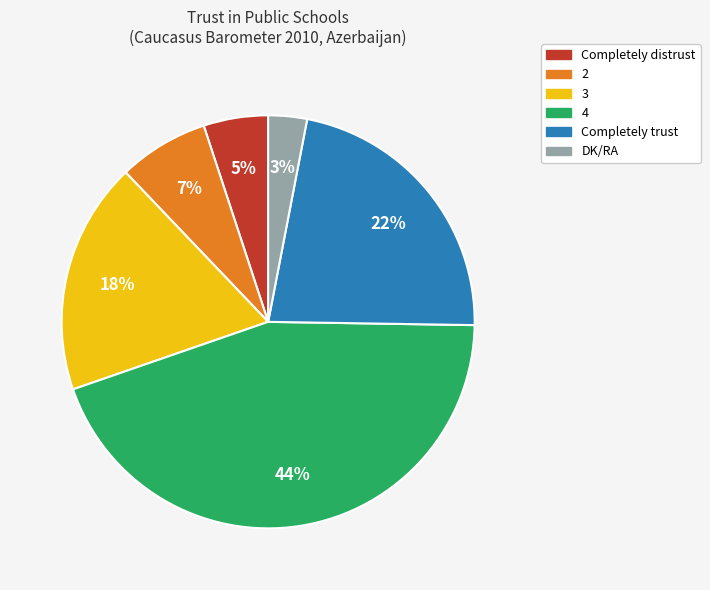

To the nearest percent, what is the difference between the largest and smallest slice percentages?

41%